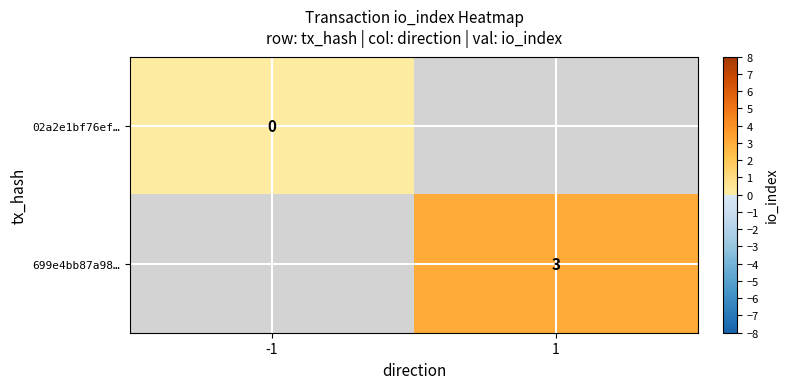

True or false: 699e4bb87a98… has a value of 1 at 1.

False